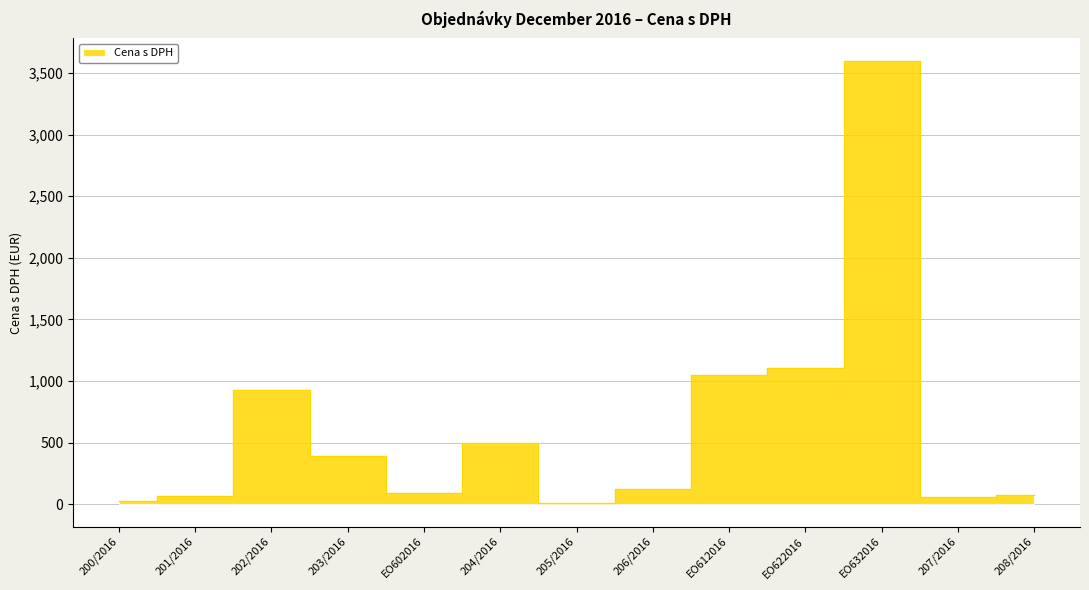

What is the value of the 7th point from the left?

8.1